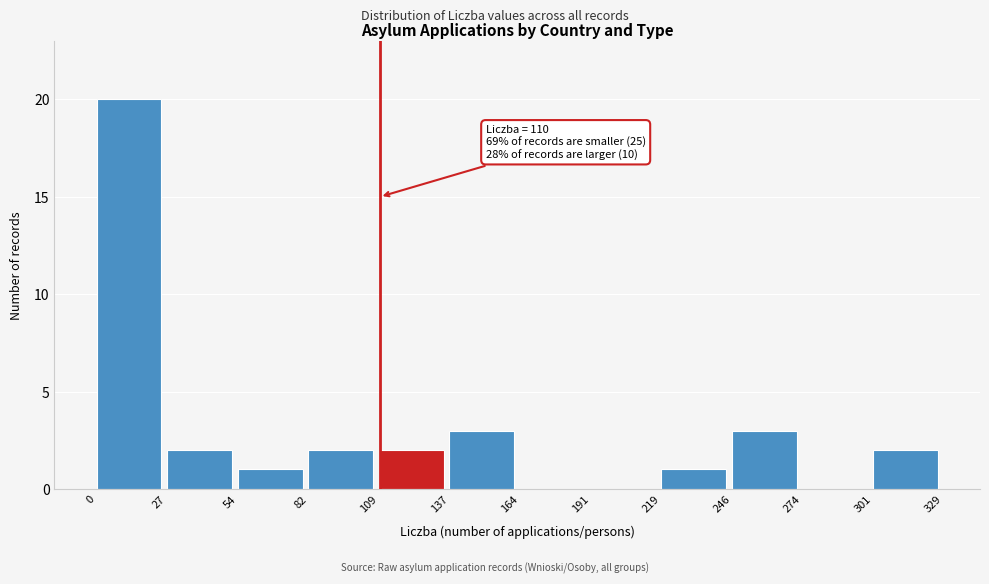

Which range on the x-axis has the tallest bar?

0 to 27